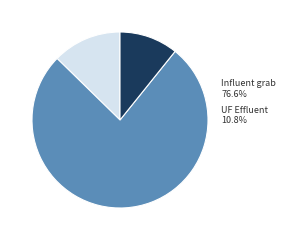

Does Influent grab account for over 50% of the chart?

Yes